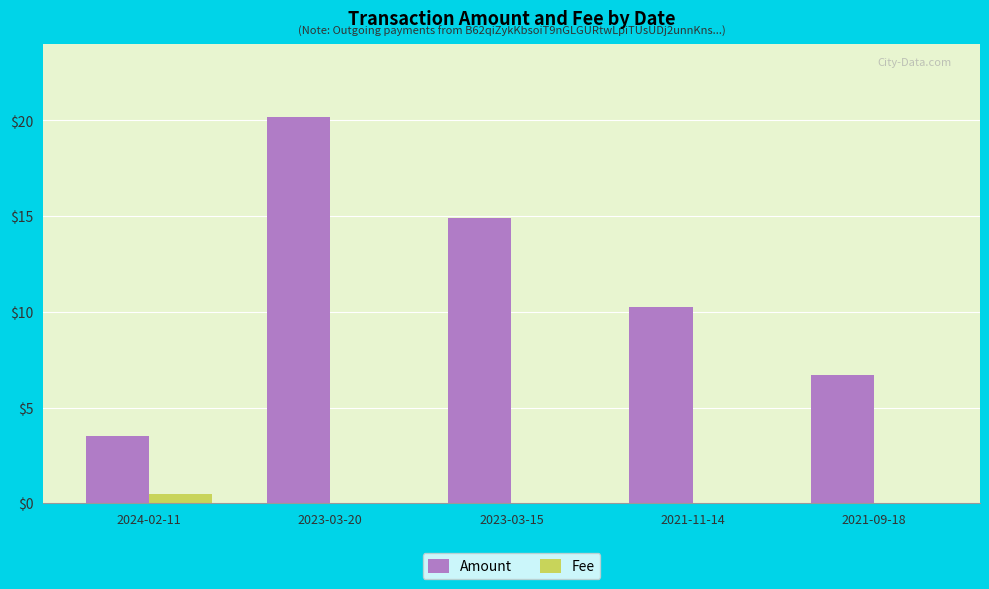

Is the value of Fee at 2023-03-15 greater than the value of Amount at 2021-11-14?

No